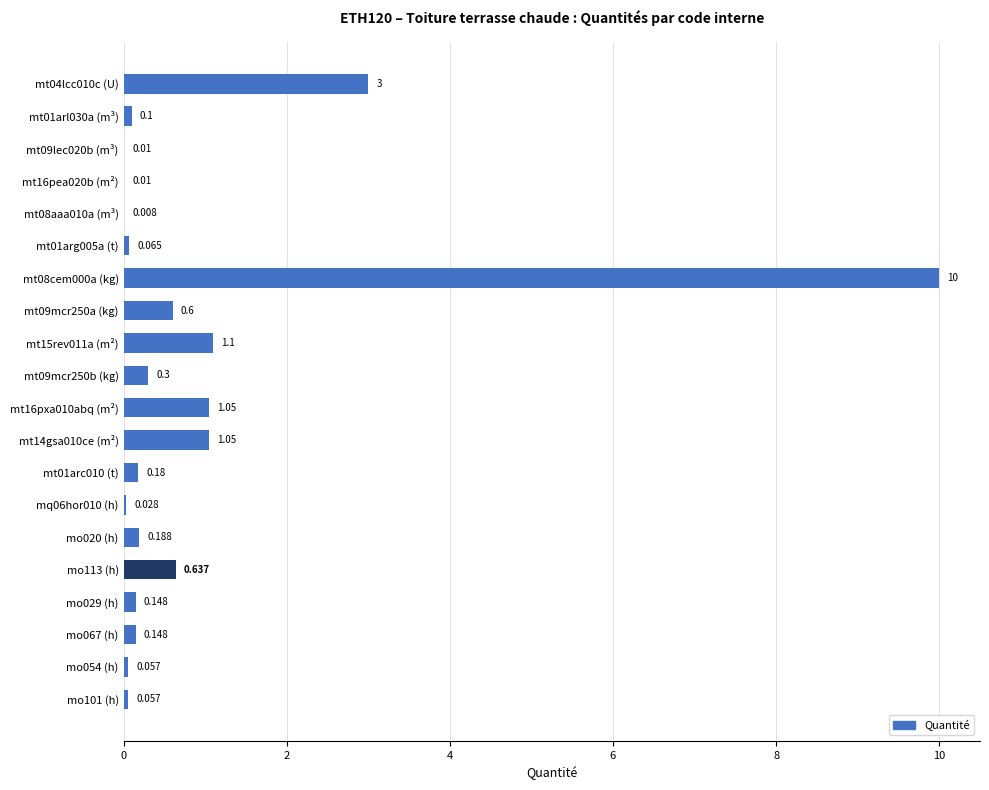

Are the bars grouped side by side (vs. stacked)?

No